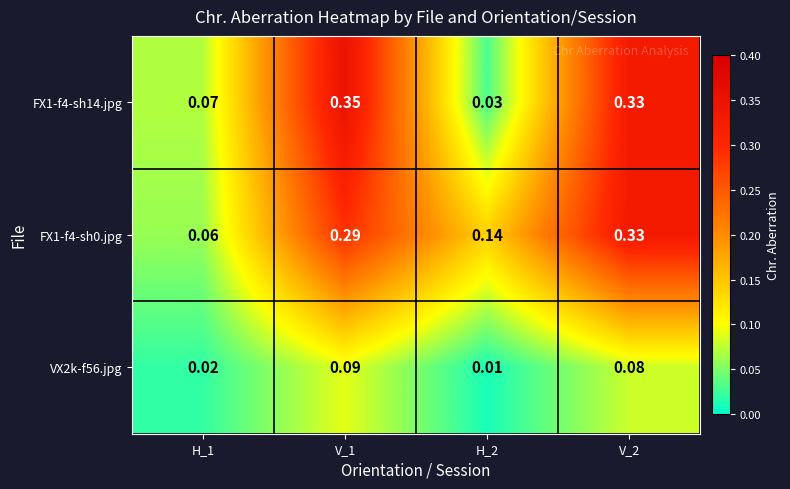

Is the value of VX2k-f56.jpg at H_2 greater than the value of FX1-f4-sh14.jpg at H_1?

No